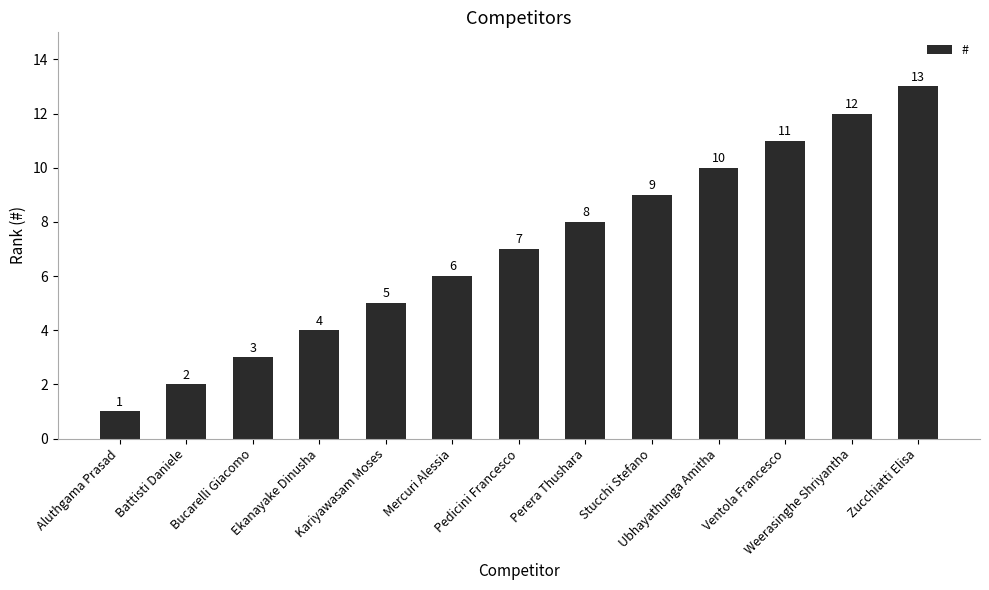

What is the minimum value shown in the chart?

1